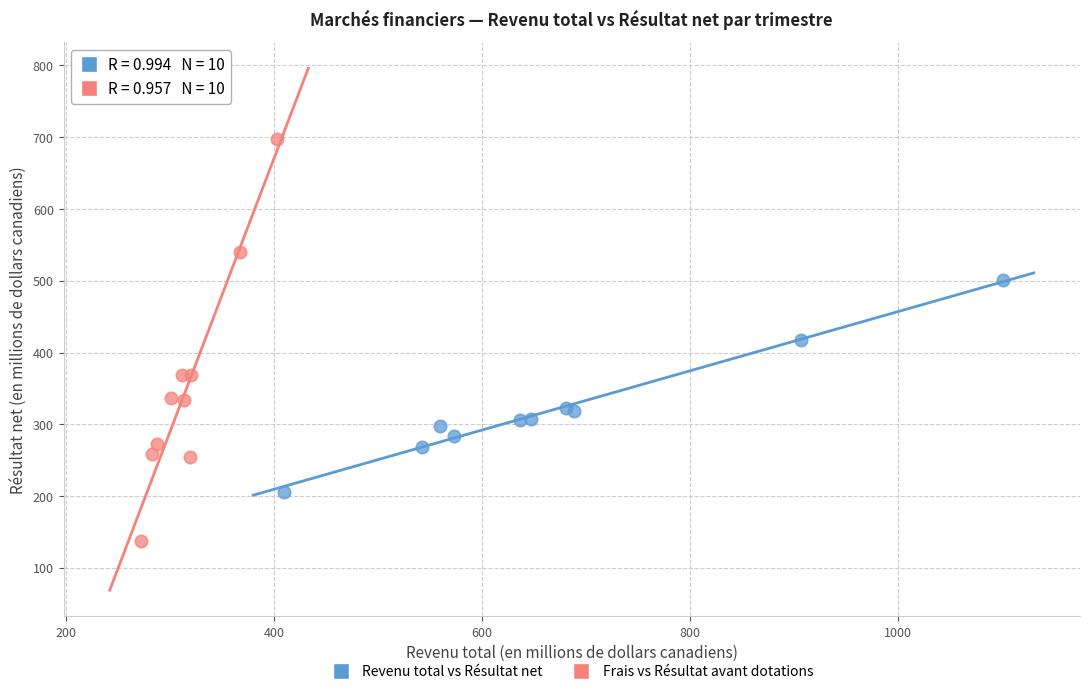

Which series contains the highest Y value?

Frais vs Résultat avant dotations